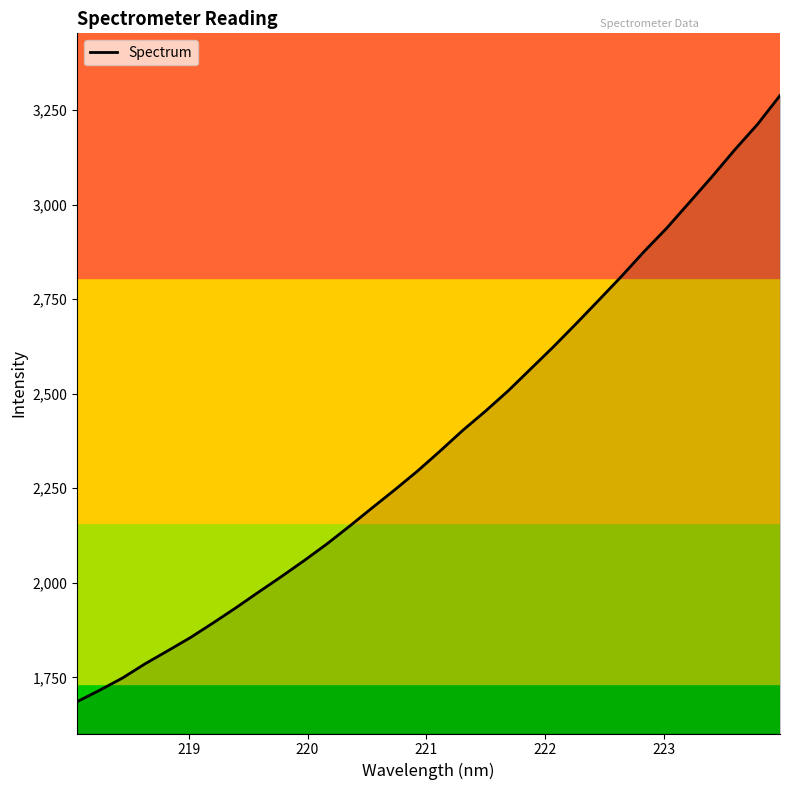

What is the smallest value displayed?

1685.9